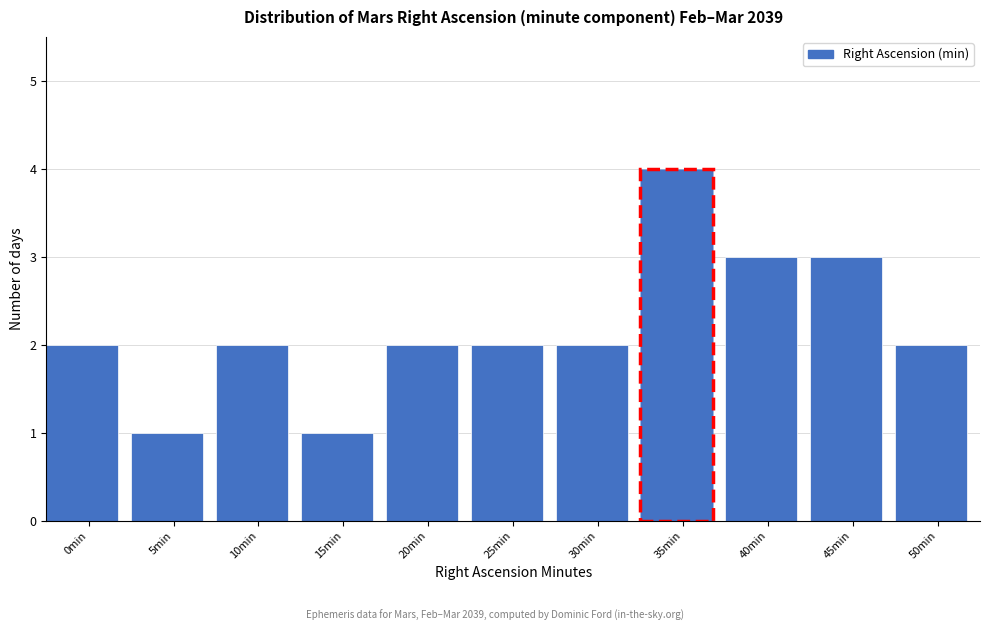

Reading right to left, extract all data points from this chart.

50min=2	45min=3	40min=3	35min=4	30min=2	25min=2	20min=2	15min=1	10min=2	5min=1	0min=2